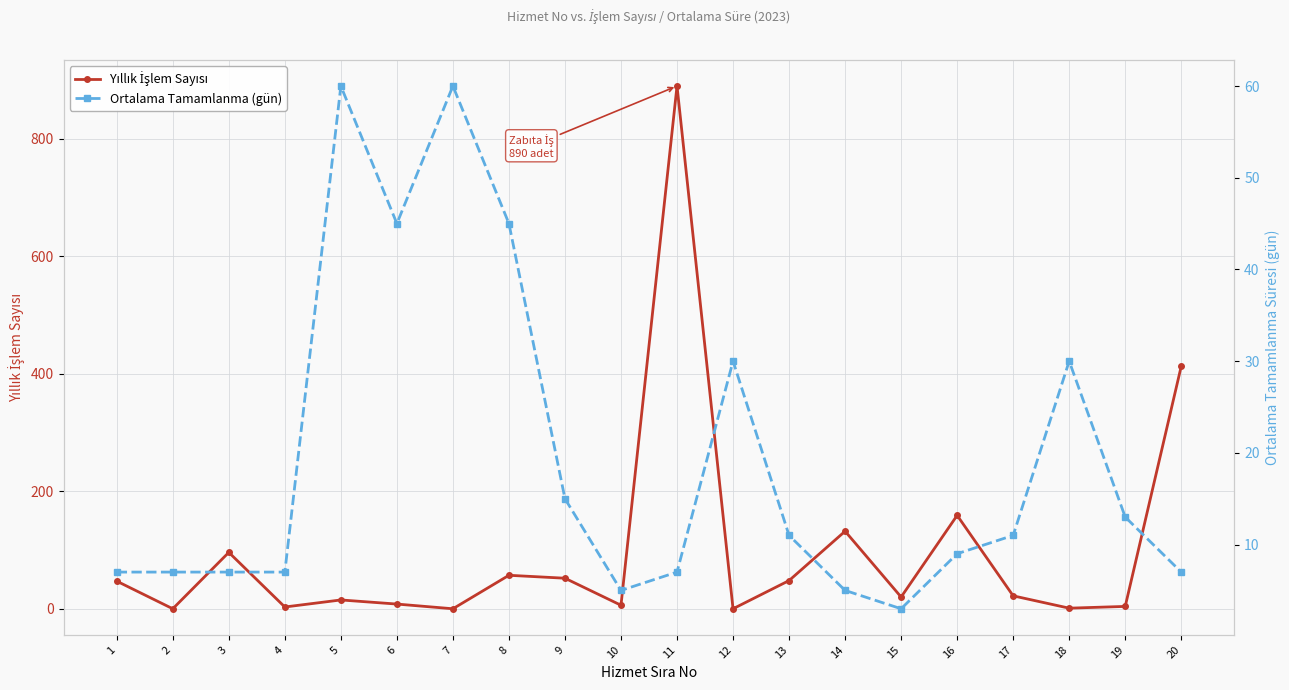

The Yıllık İşlem Sayısı series shows 9 at 15. True or false?

False